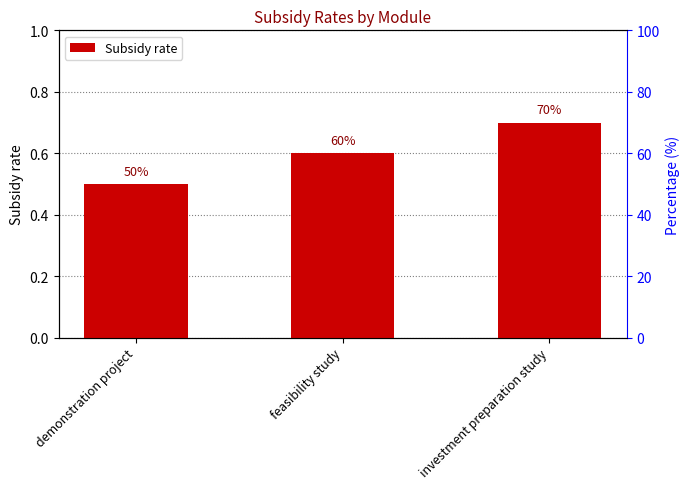

What is the greatest value displayed?

0.7